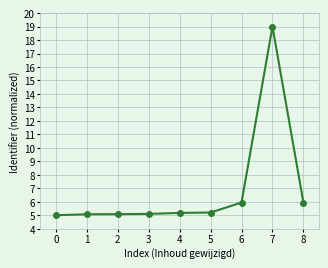

The value at 8 is 5.9. True or false?

True